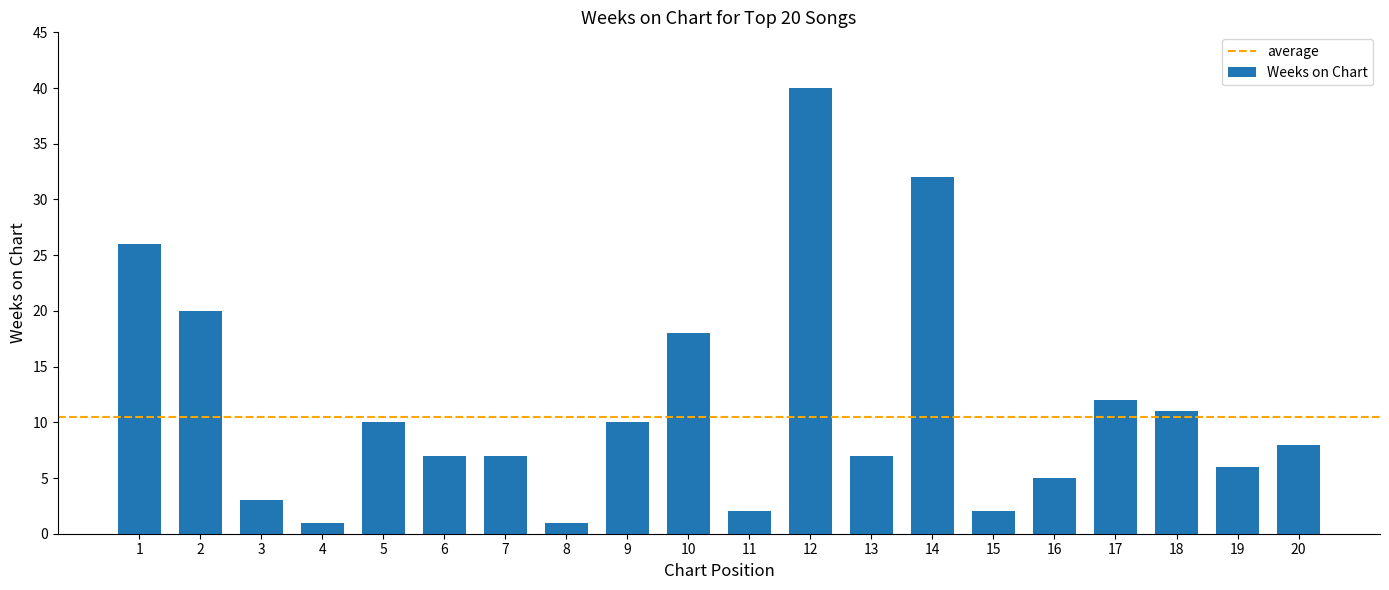

Which category has the highest value across all series?

12